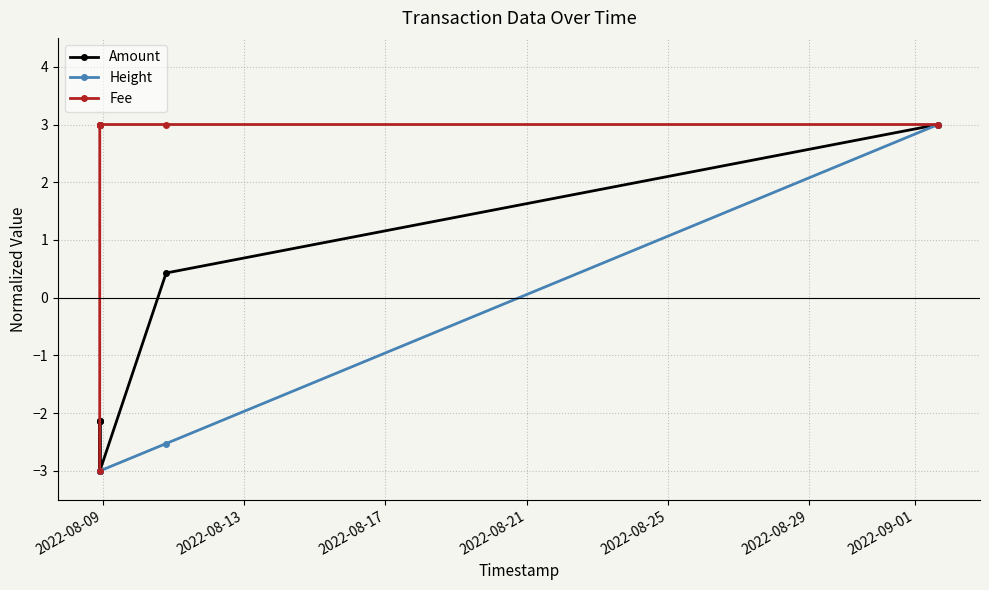

List the series in order of their overall mean, highest first.

Fee, Amount, Height